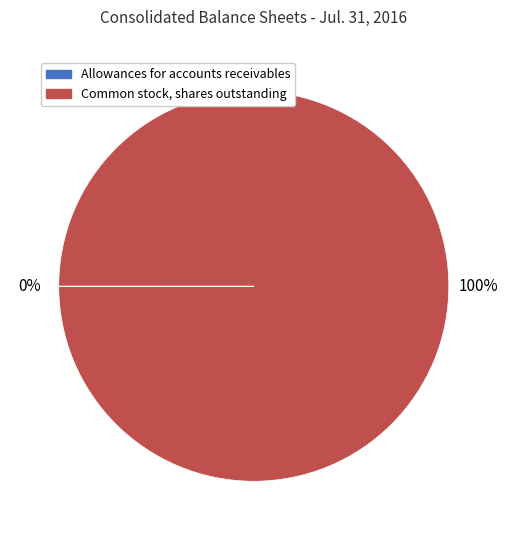

Is it true that Common stock, shares outstanding is 100% of the pie?

True